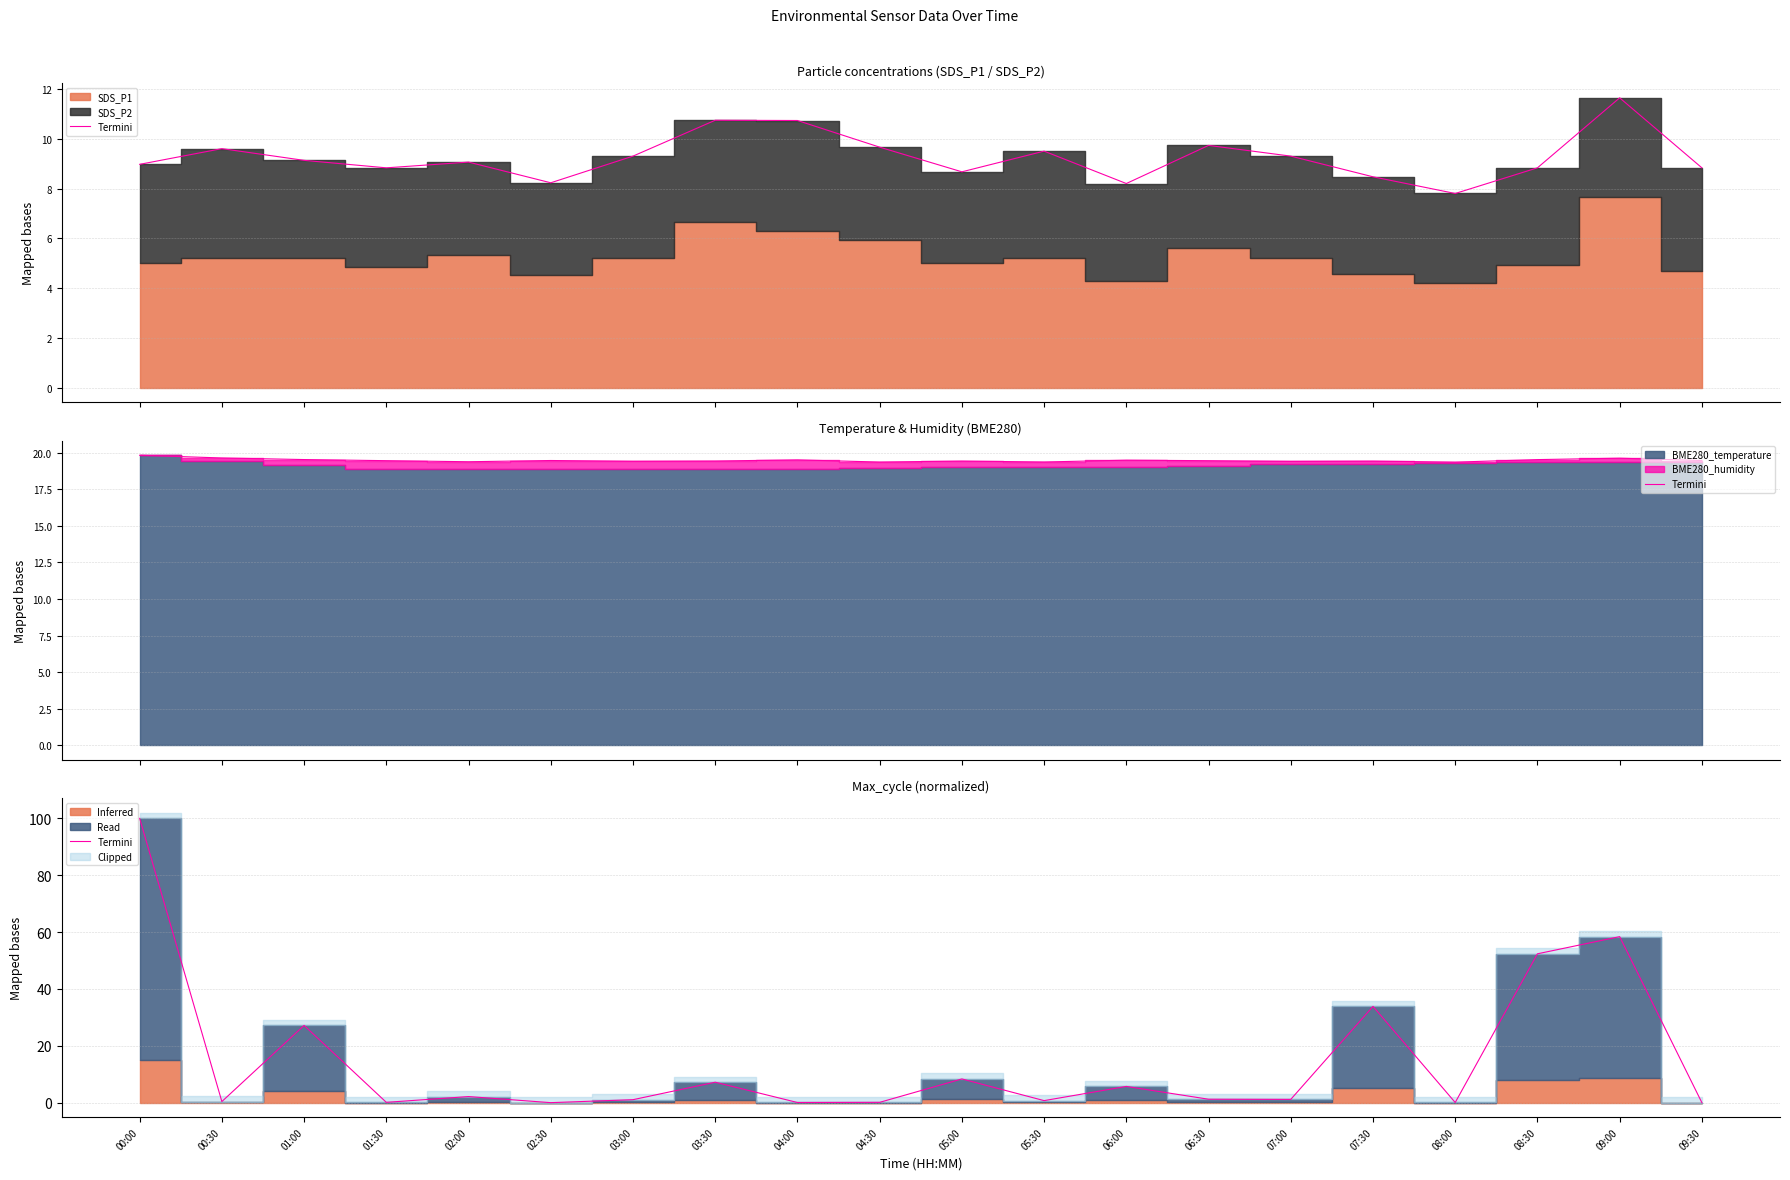

At which category does the chart reach its minimum across all series?

02:30